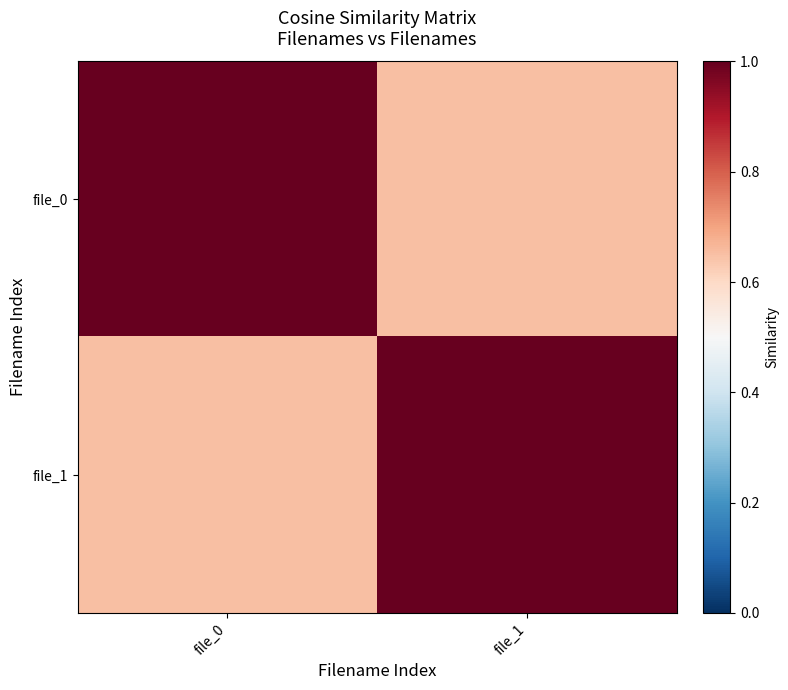

Reading left to right, list all the values displayed in this chart.

file_0: file_0=1.0	file_1=0.7
file_1: file_0=0.7	file_1=1.0